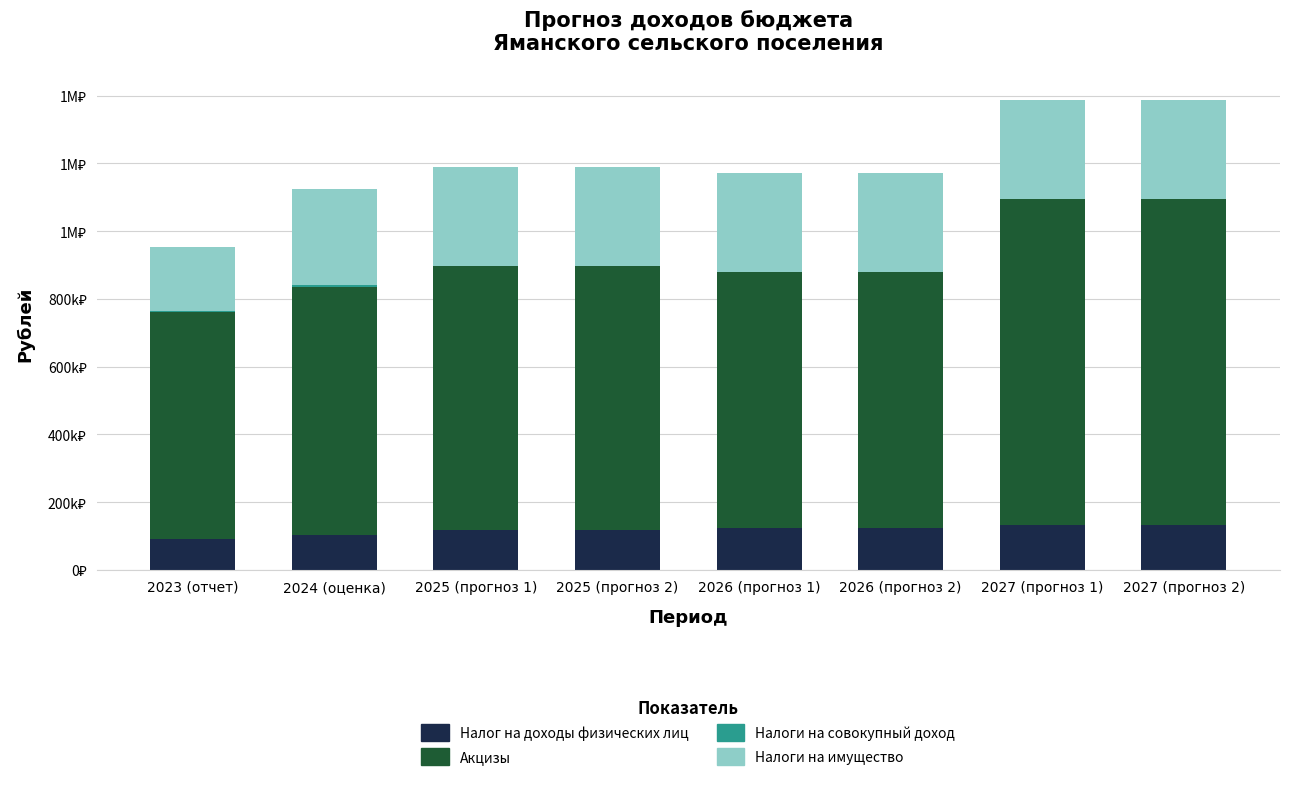

What is the approximate value of Налоги на совокупный доход at 2026 (прогноз 1)?

2000.0